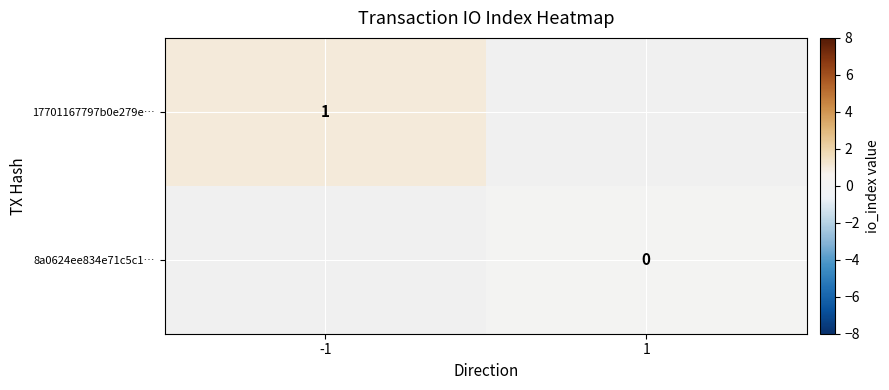

True or false: 17701167797b0e279e… has a value of 0 at -1.

False